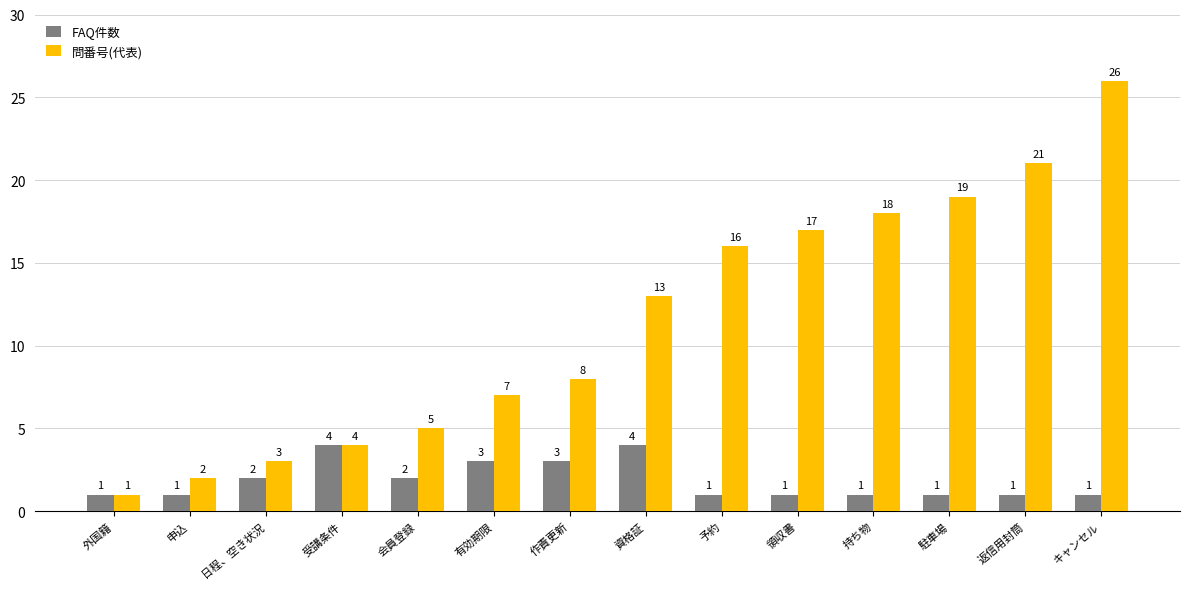

What is the sum of all FAQ件数 values?

26